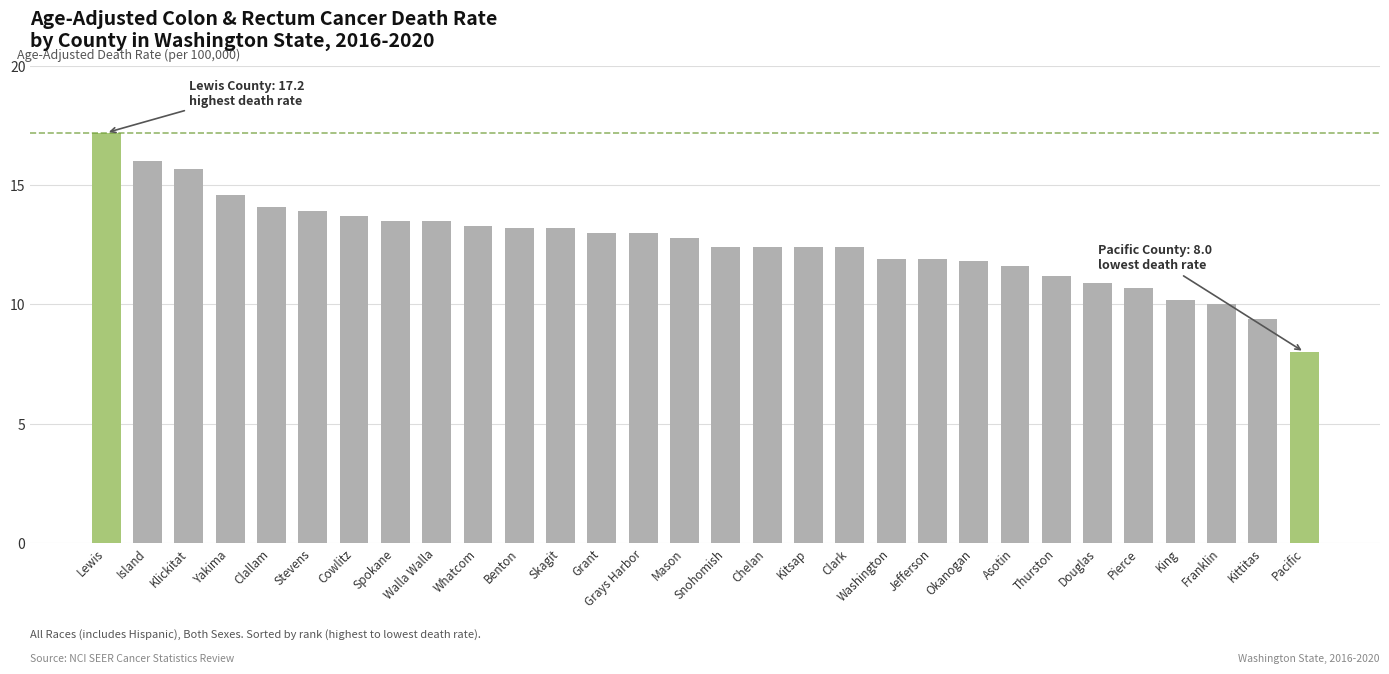

How many bars are there in total?

30